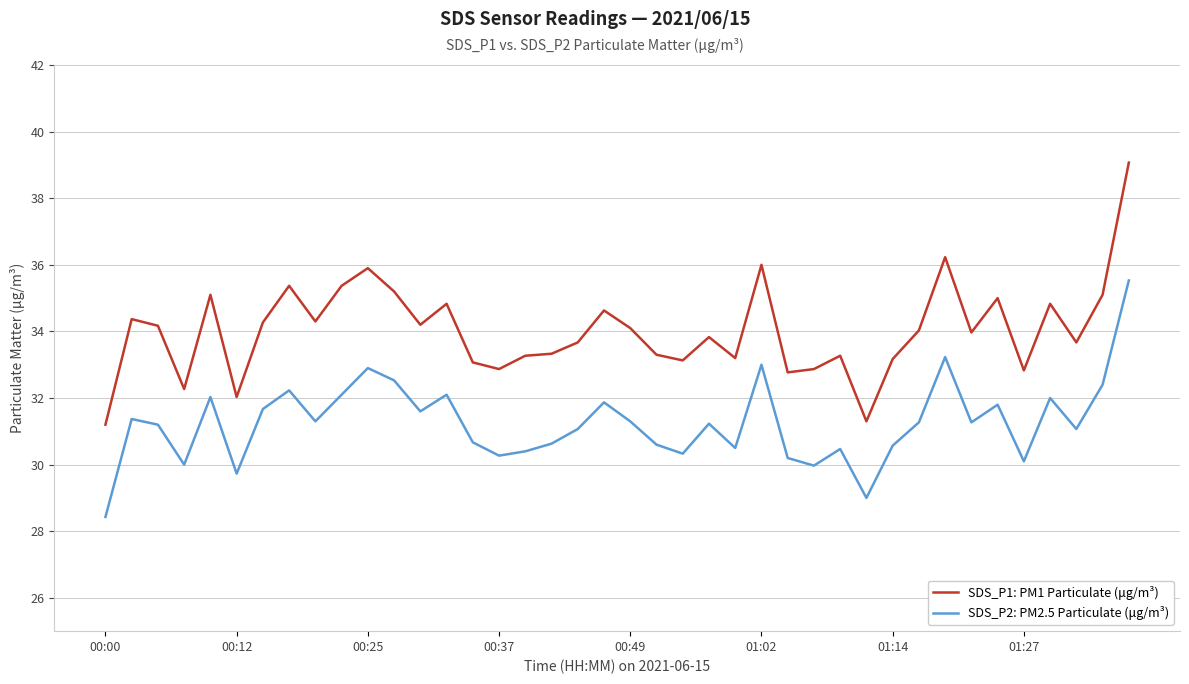

What is the difference between the maximum and minimum values in the SDS_P2: PM2.5 Particulate (μg/m³) series?

7.1